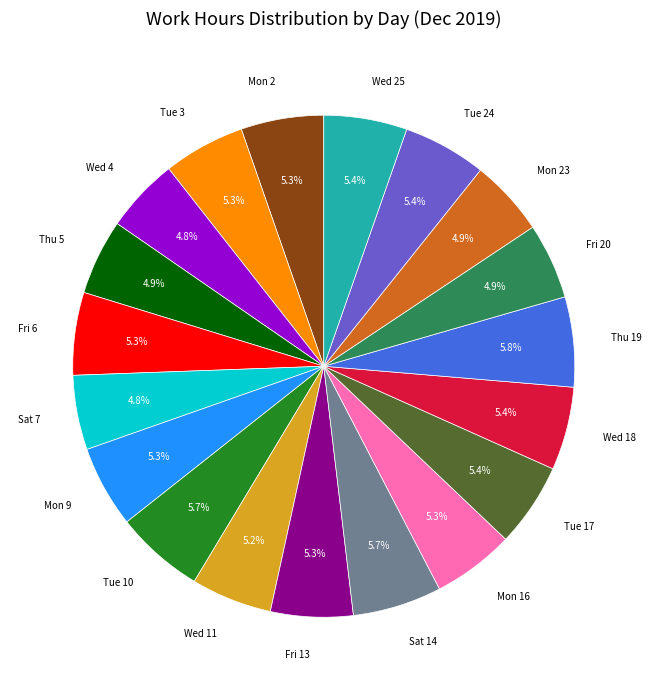

Is the sum of Tue 17 and Wed 11 greater than half?

No